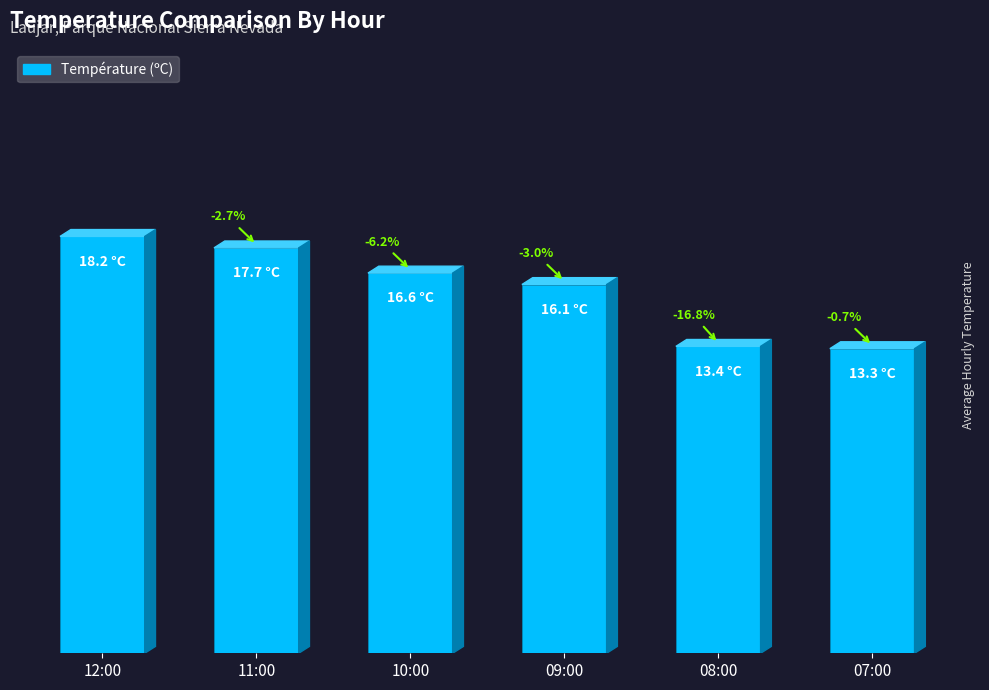

List the labels in order of value, largest first.

12:00, 11:00, 10:00, 09:00, 08:00, 07:00